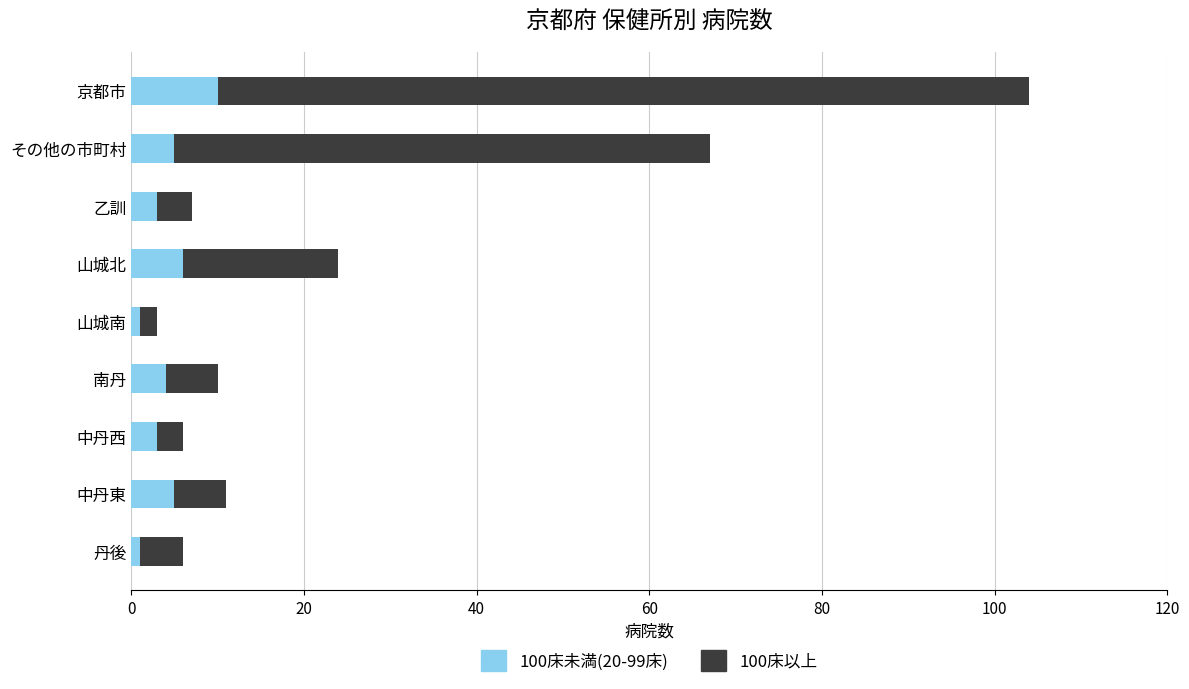

What is the difference between the maximum and minimum values in the 100床未満(20-99床) series?

9